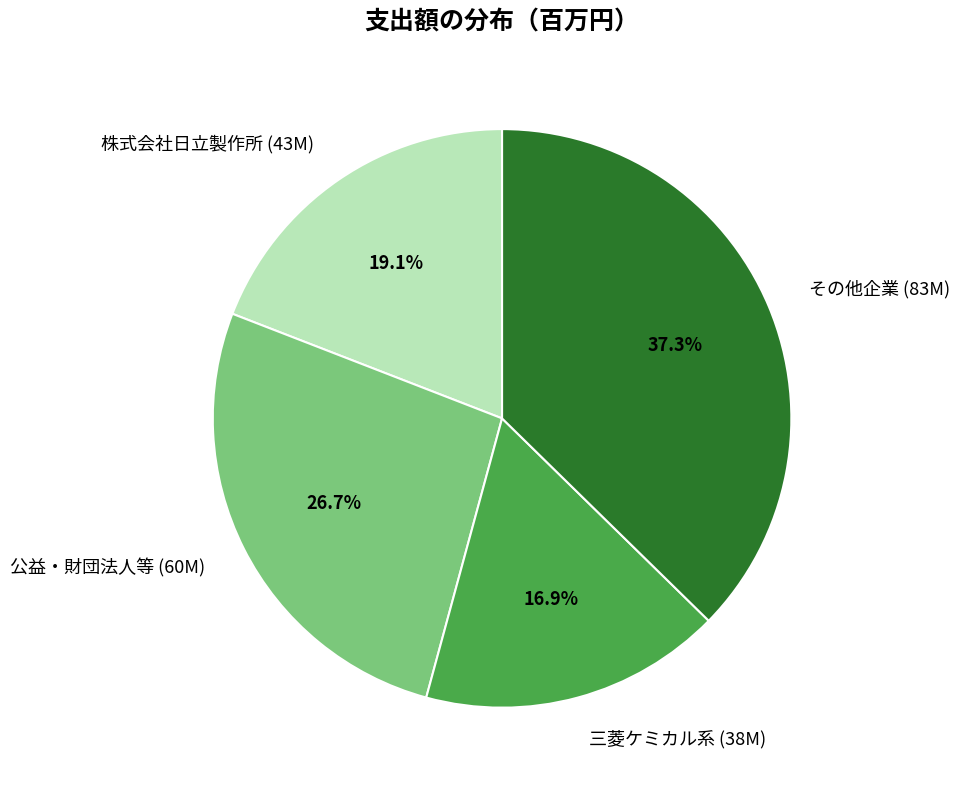

Is 三菱ケミカル系 (38M) the majority of the pie?

No